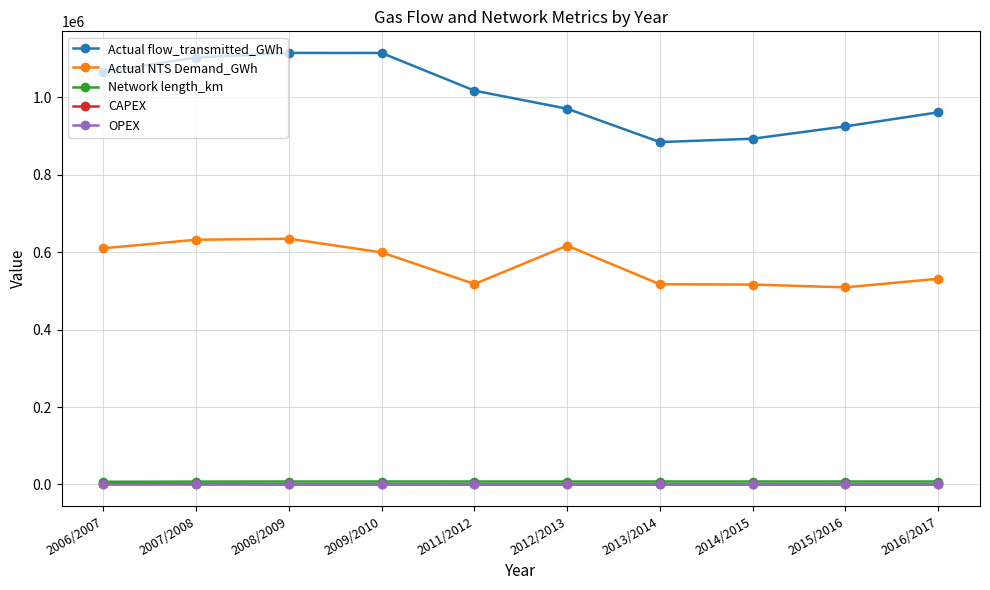

The CAPEX series shows 114.8 at 2015/2016. True or false?

True